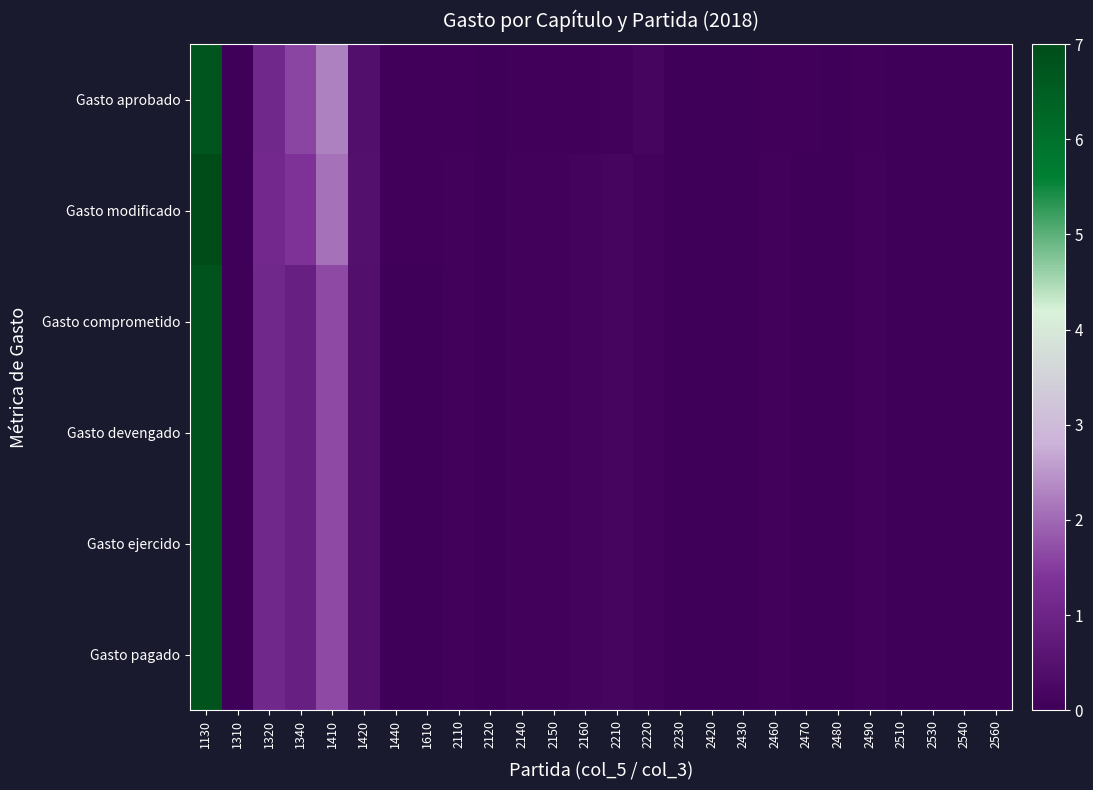

Which series has the widest spread of values?

Gasto modificado